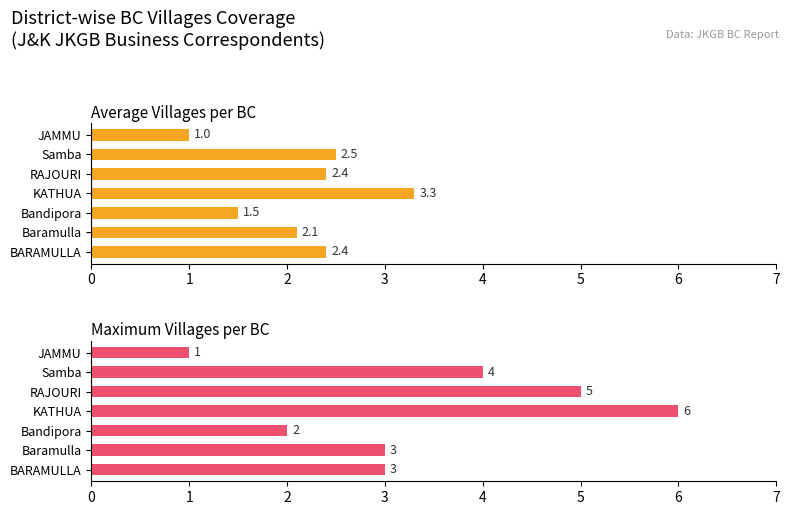

What is the average value of the Maximum Villages per BC series?

3.4